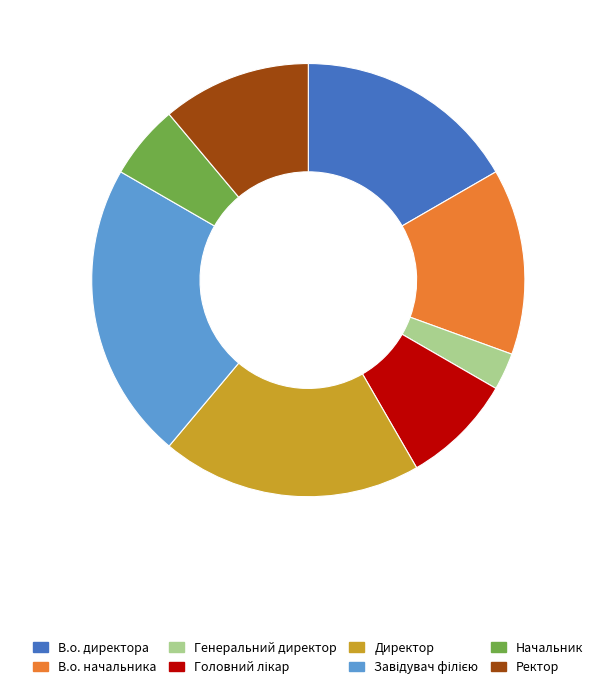

How many slices are in this pie chart?

8